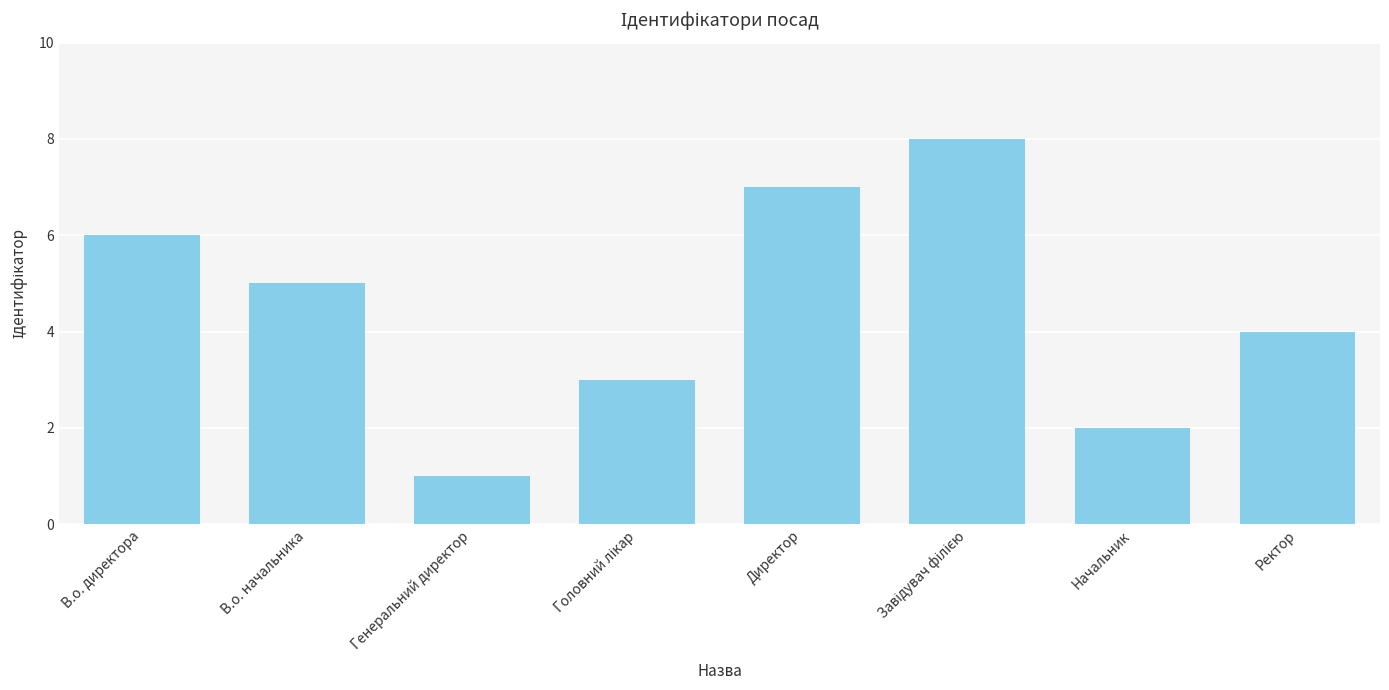

Reading right to left, extract all data points from this chart.

4	2	8	7	3	1	5	6